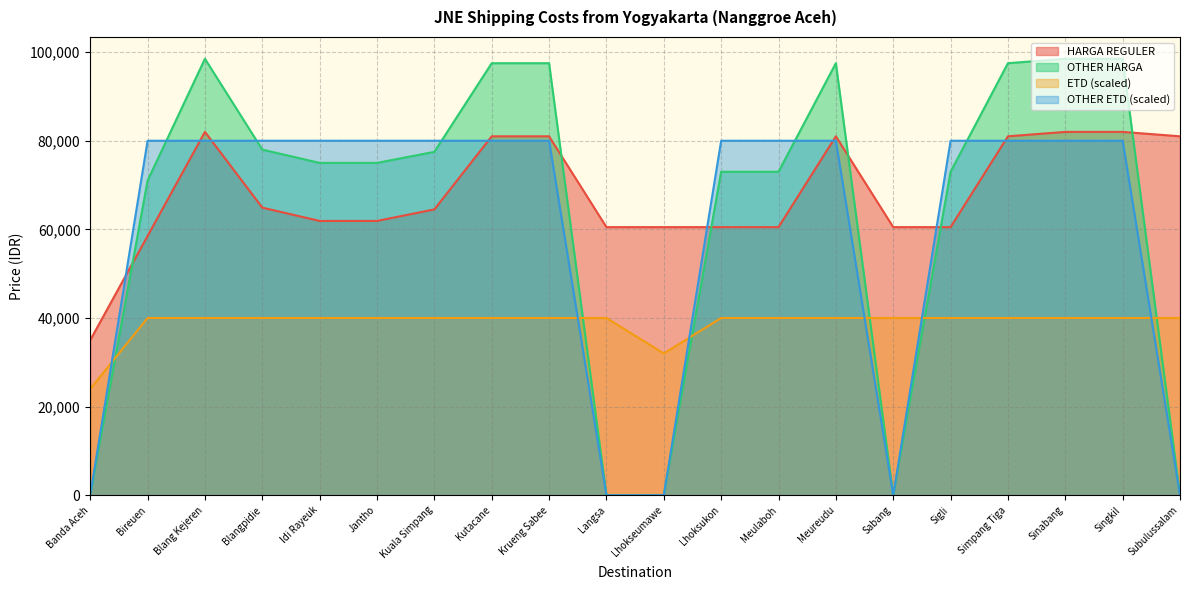

What is the difference between the HARGA REGULER values at Meureudu and Langsa?

20500